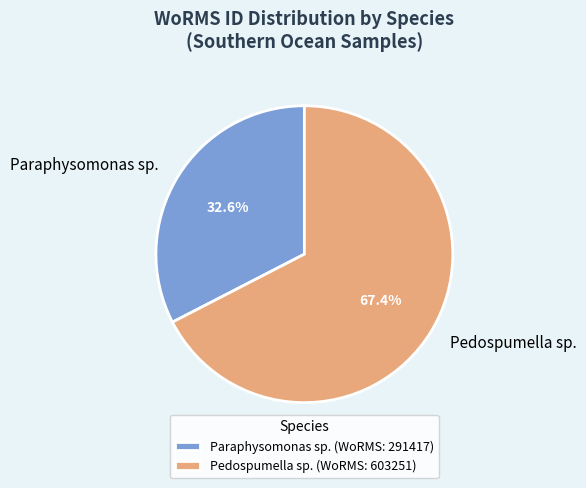

What percentage is the Paraphysomonas sp. slice, to the nearest percent?

33%